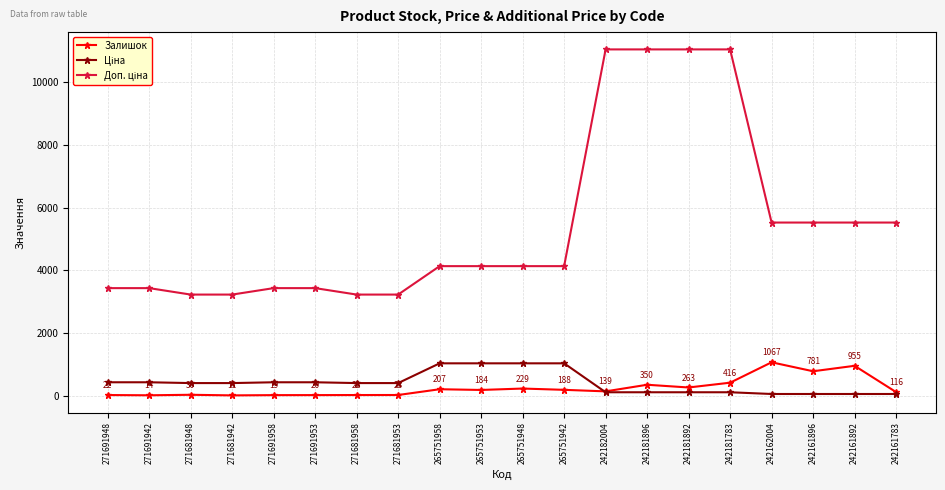

How many values in the Залишок series are below 184?

10